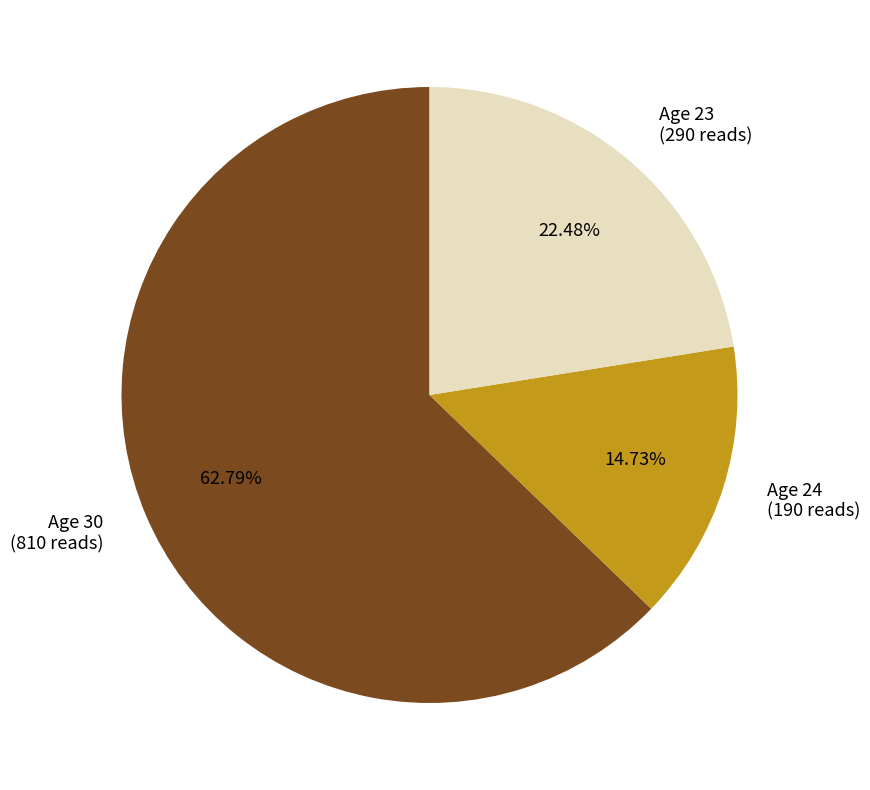

Approximately how many times larger is the value at Age 23 (290 reads) compared to Age 30 (810 reads)?

0.4